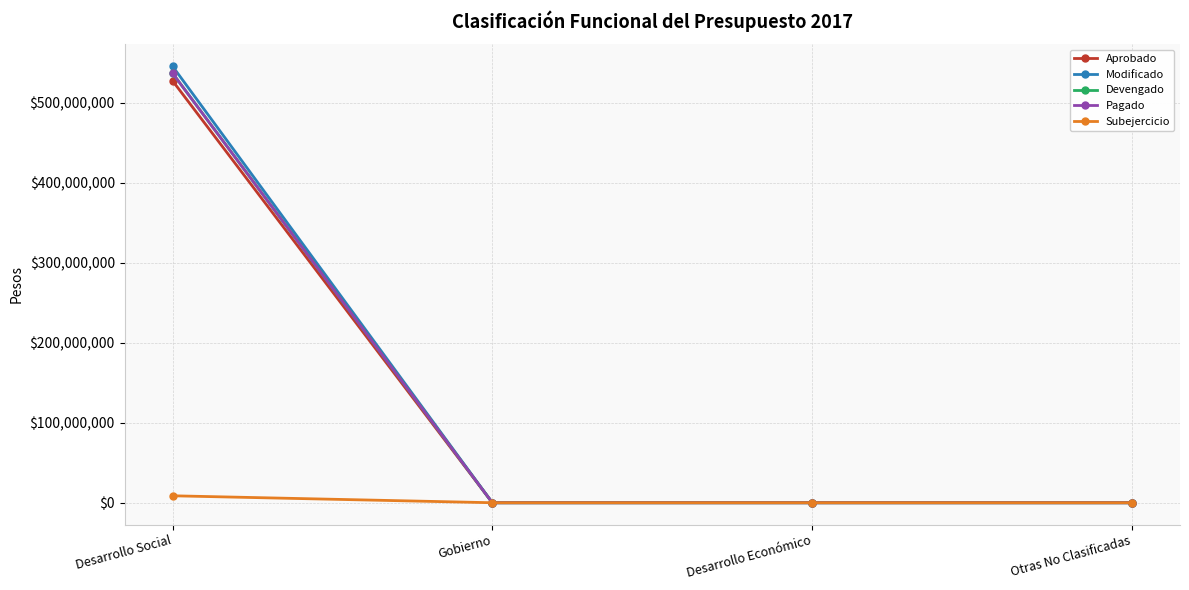

True or false: Aprobado and Modificado cross at least once.

False